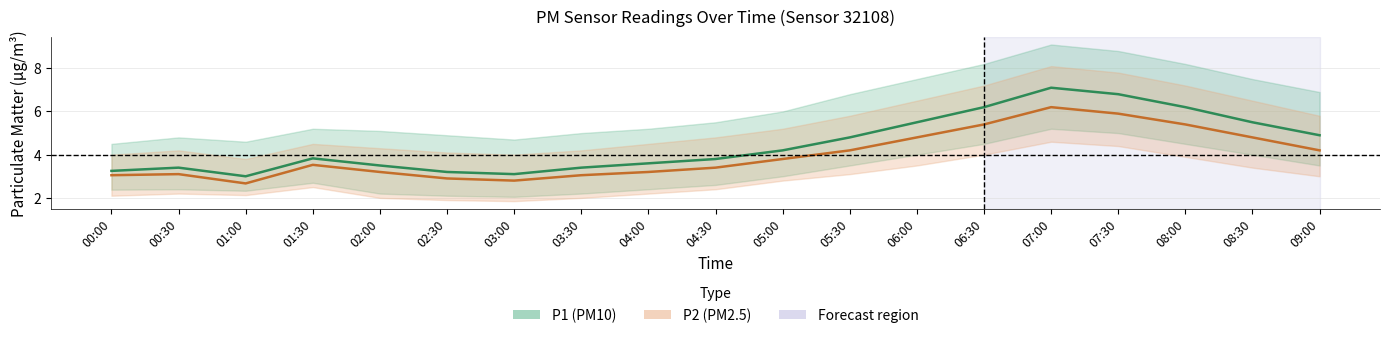

Is it true that P1_upper equals 4.5 at 00:00?

True